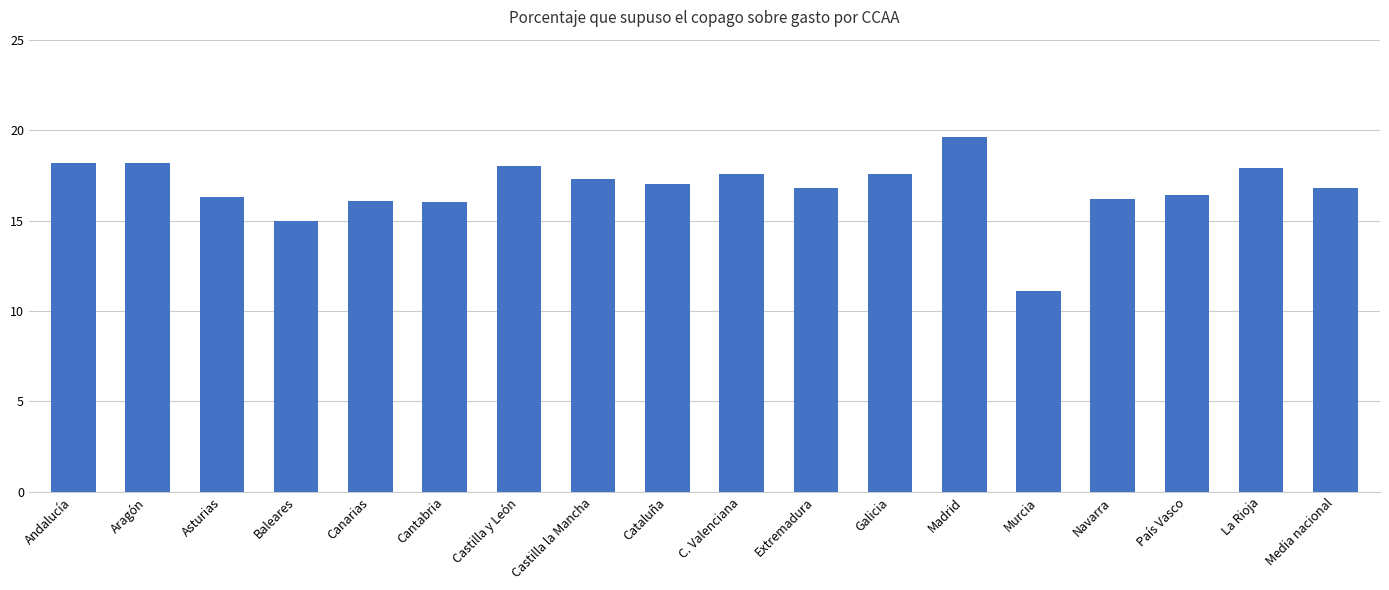

Does the chart contain stacked bars?

No